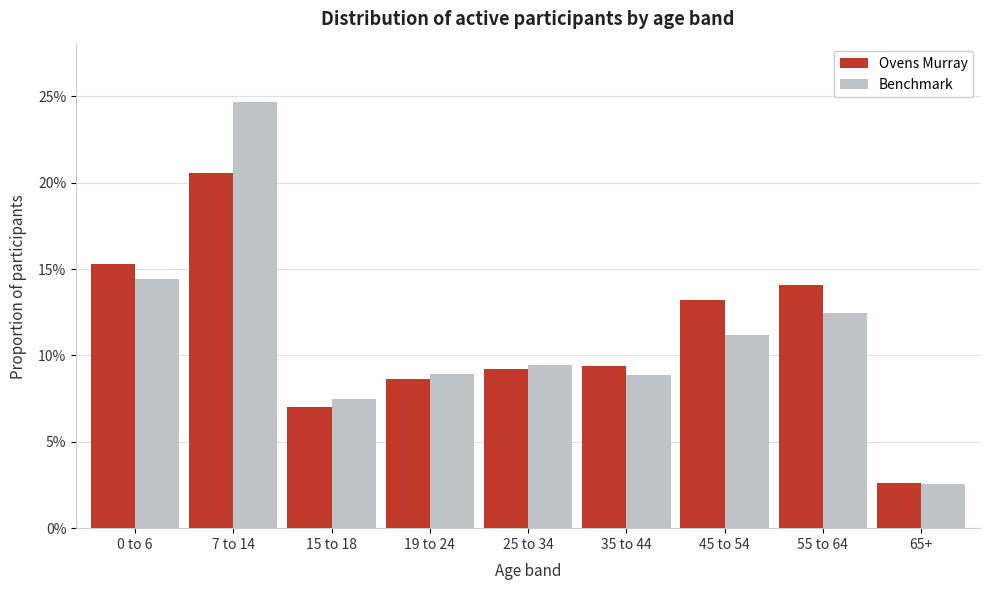

Are the bars horizontal?

No